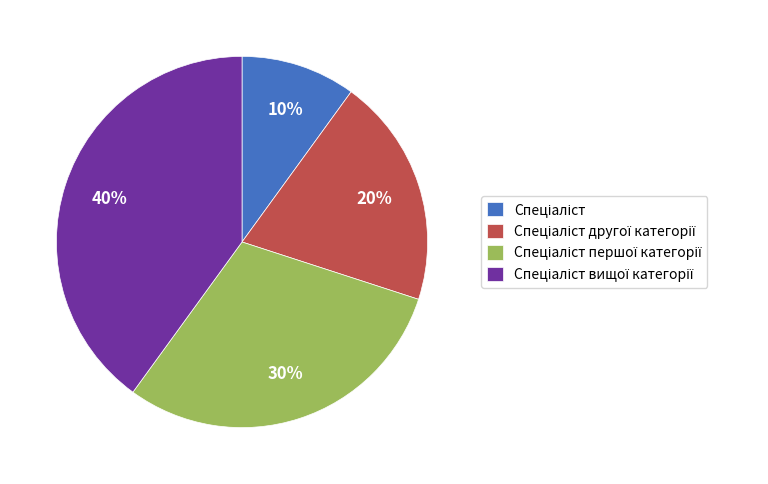

To the nearest percent, what is the difference between the largest and smallest slice percentages?

30%